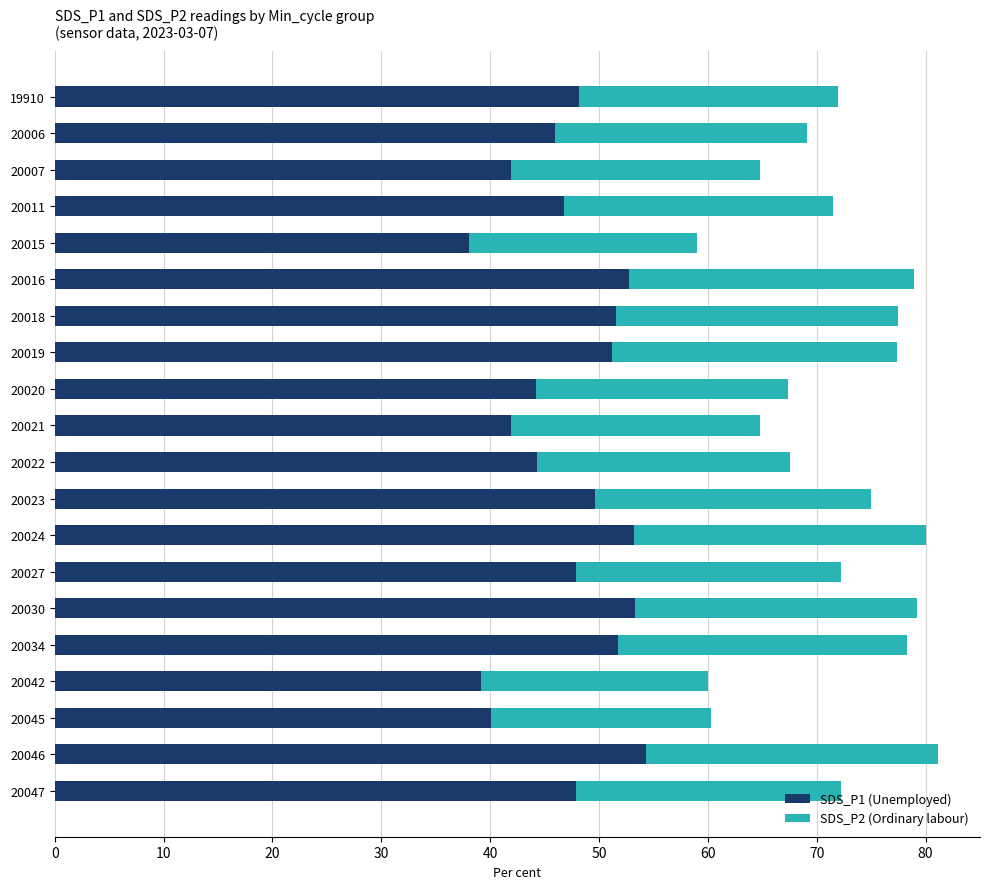

What is the total value across all series at 20011?

71.5